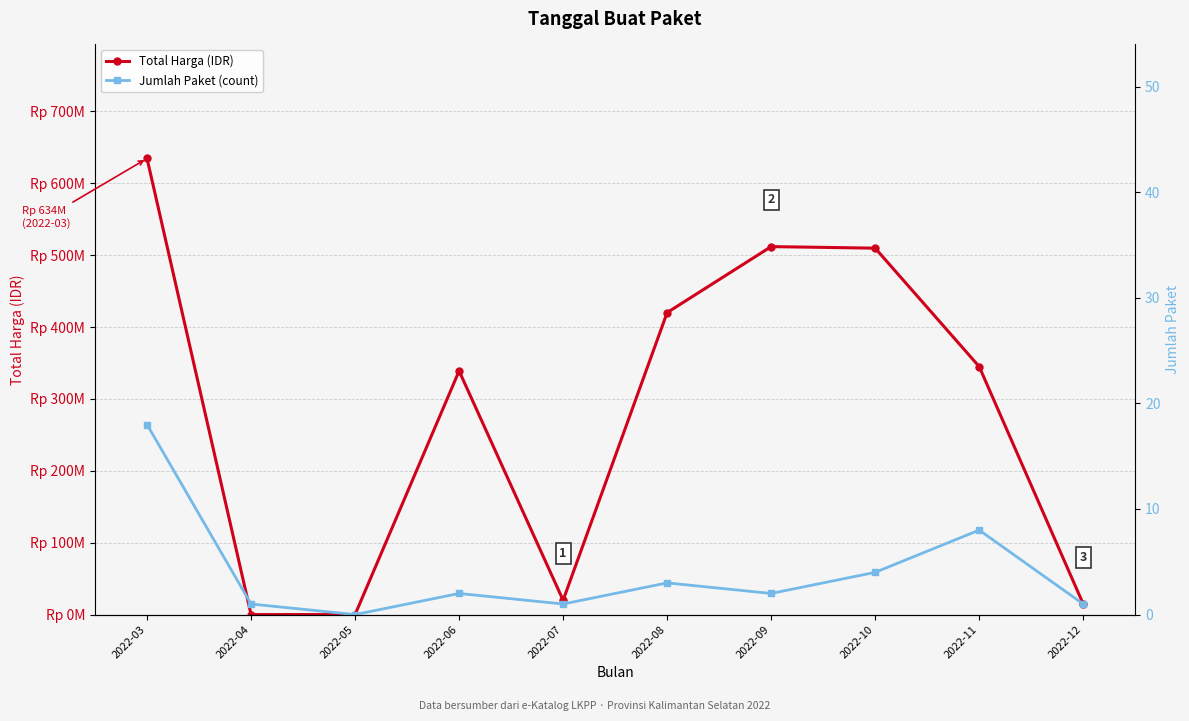

Which series has the largest total across all categories?

Total Harga (IDR)